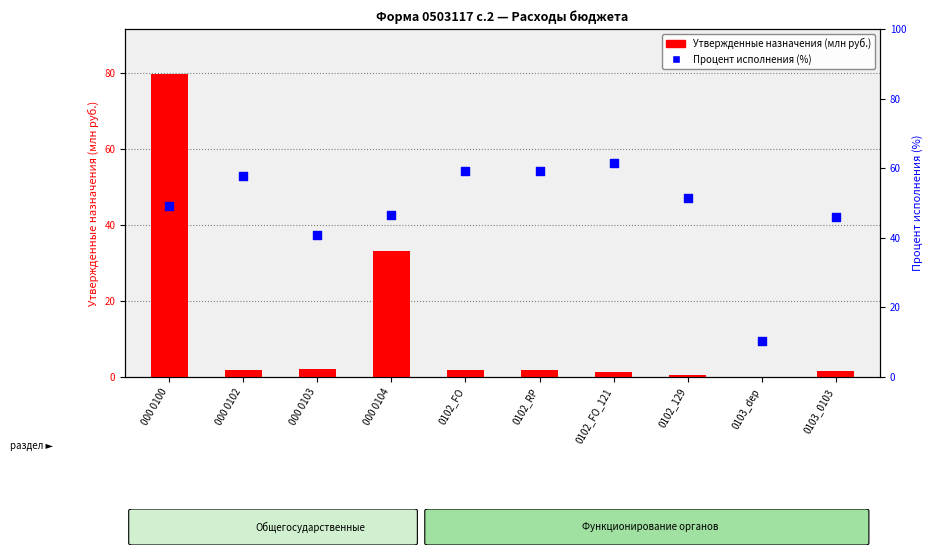

At how many categories does at least one series exceed 13?

9